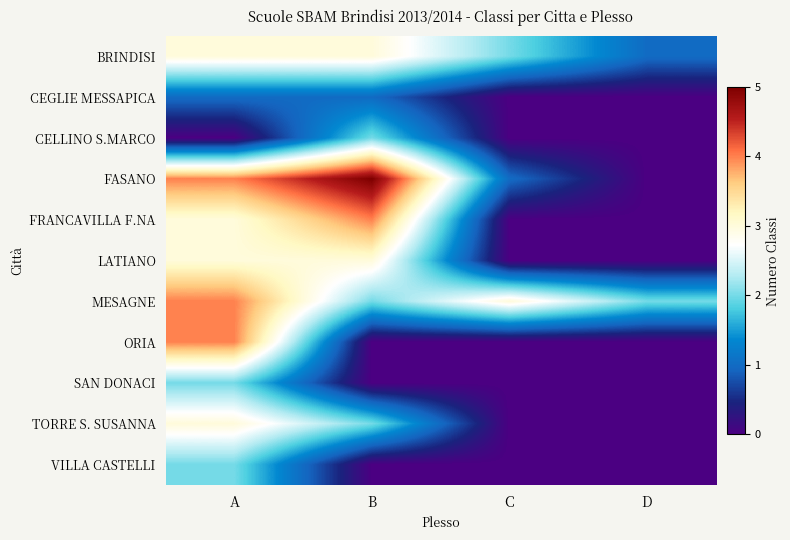

Which label corresponds to the smallest value in the chart?

C